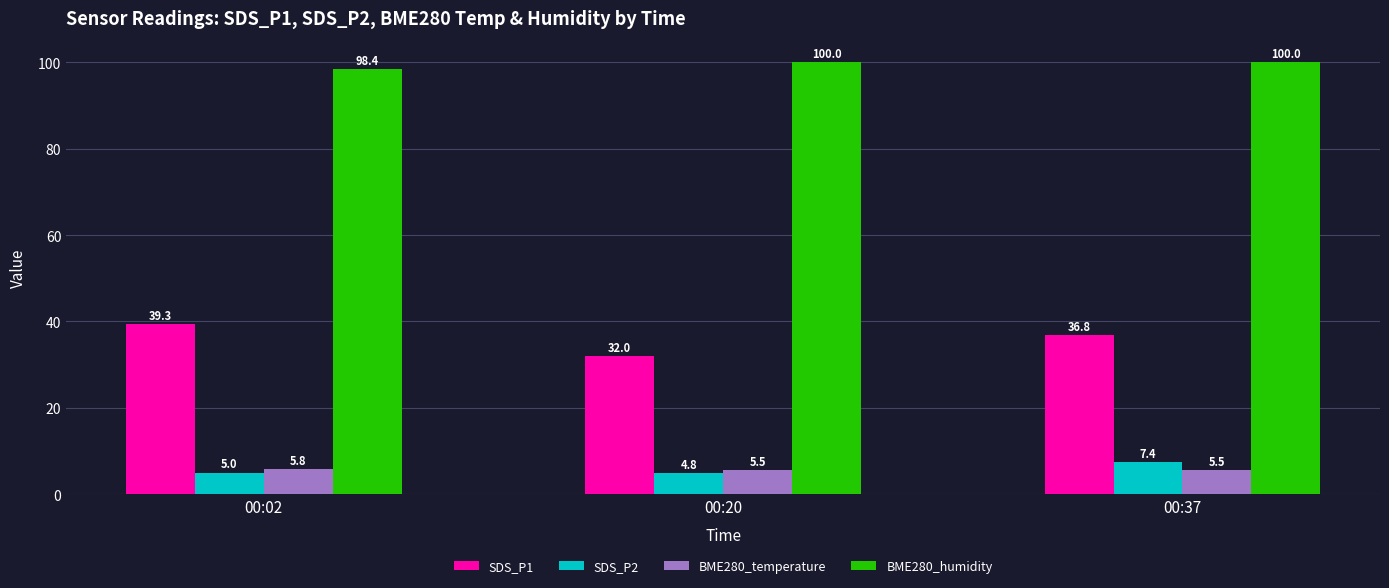

What is the difference between the highest and lowest values at 00:02?

93.4